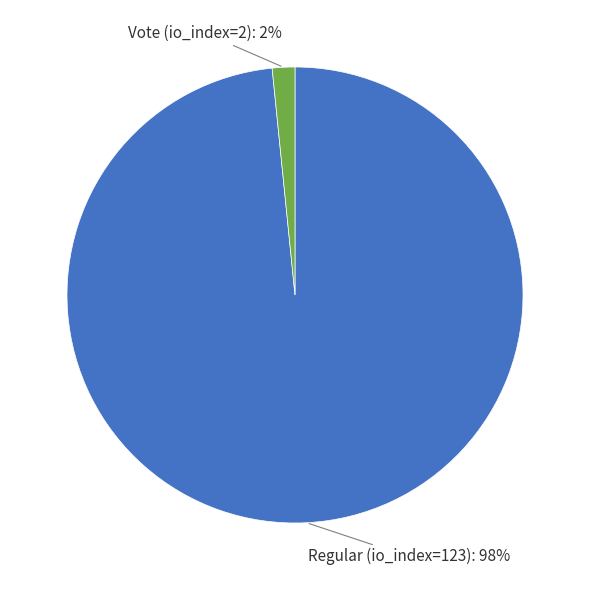

Is there any slice that represents more than half of the pie?

Yes